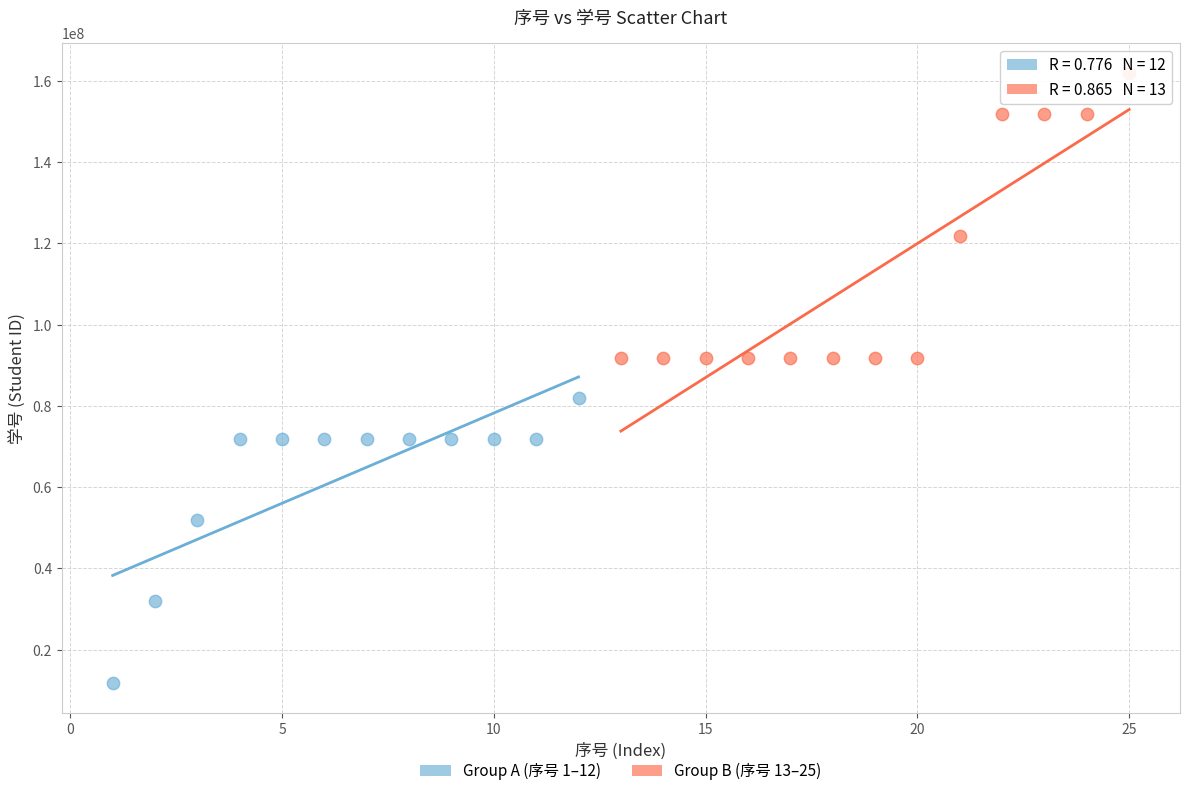

Which series contains the lowest Y value?

Group A (序号 1–12)